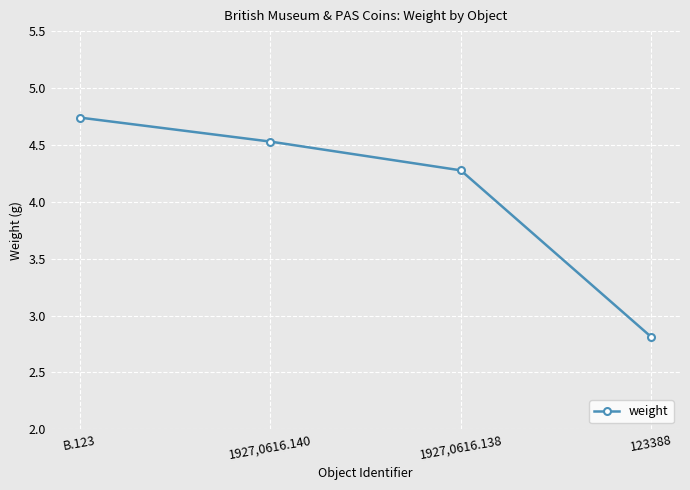

How many values are between 4 and 5?

3